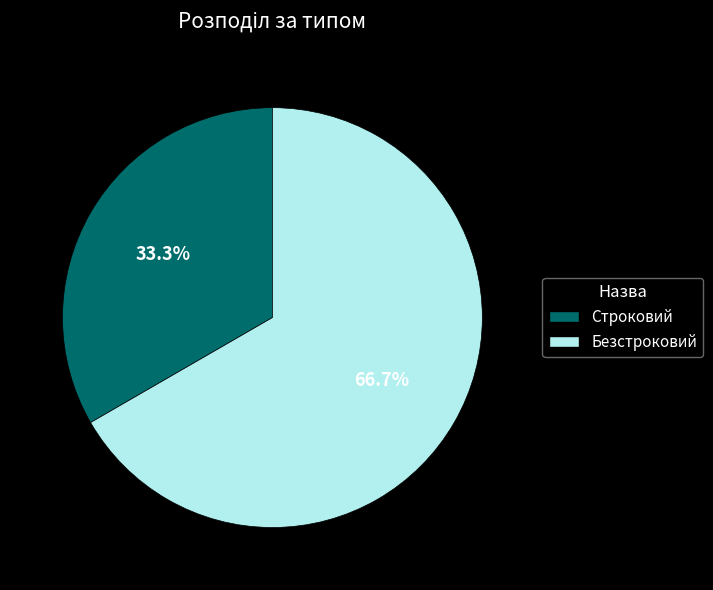

To the nearest percent, what is the difference between the largest and smallest slice percentages?

33%